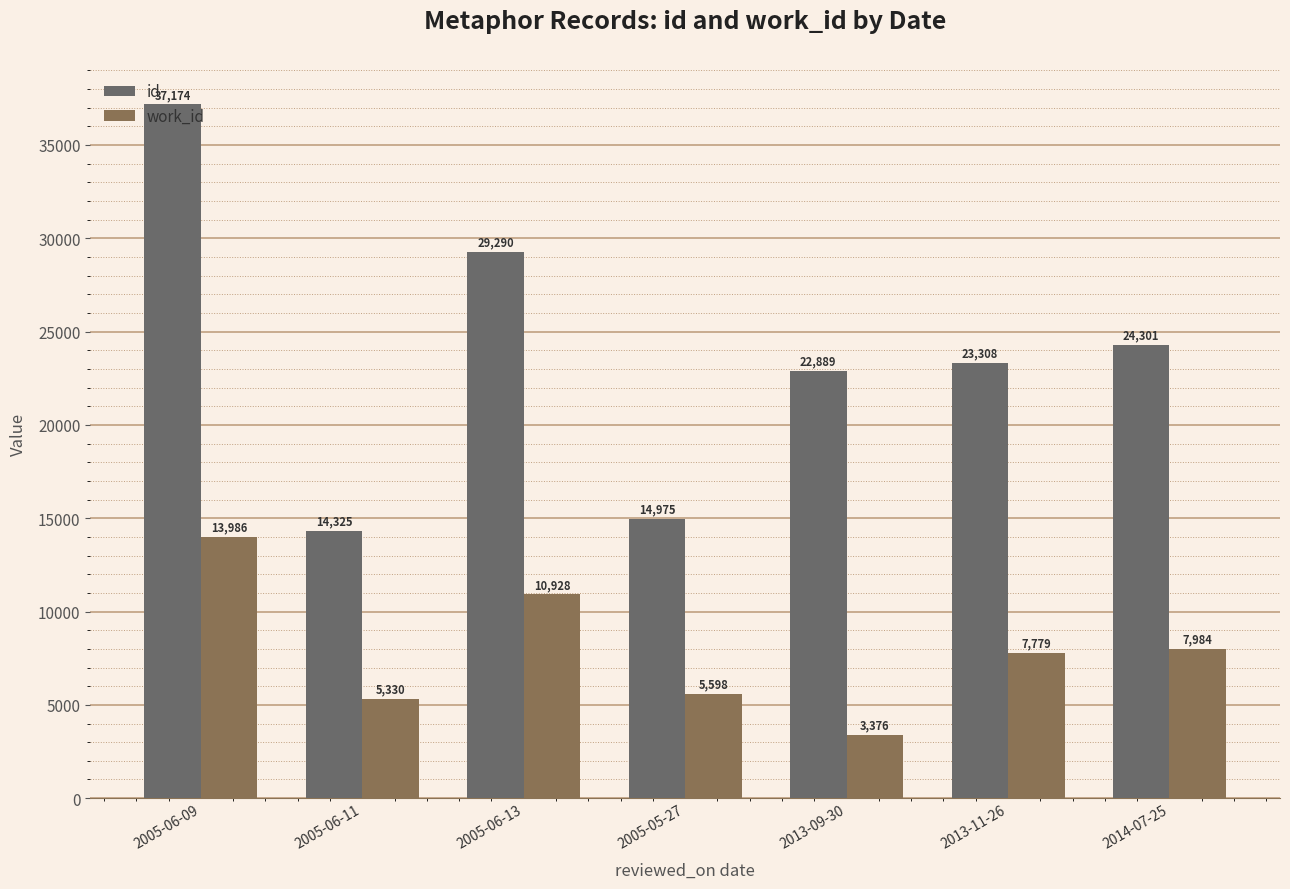

The value of id at 2005-05-27 is 20784. True or false?

False